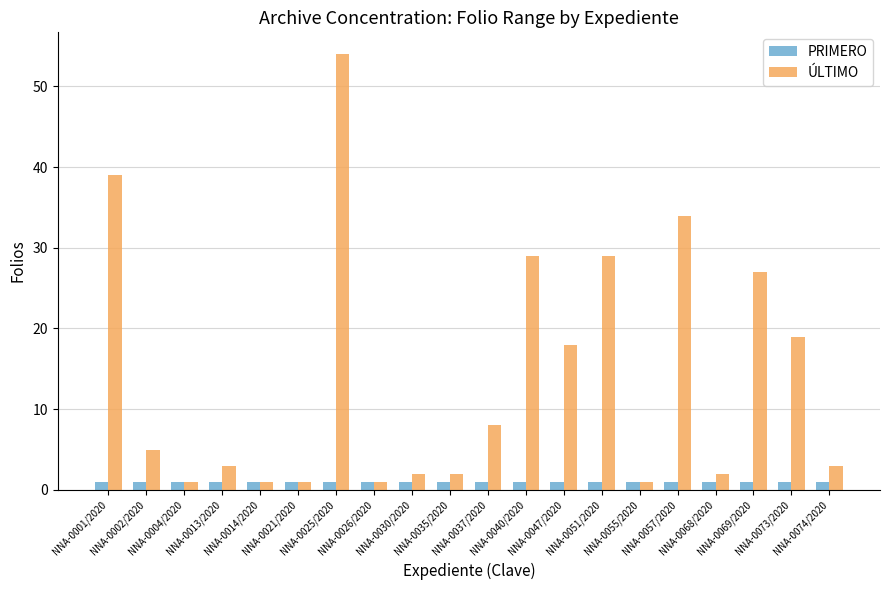

What is the highest value of the ÚLTIMO series?

54